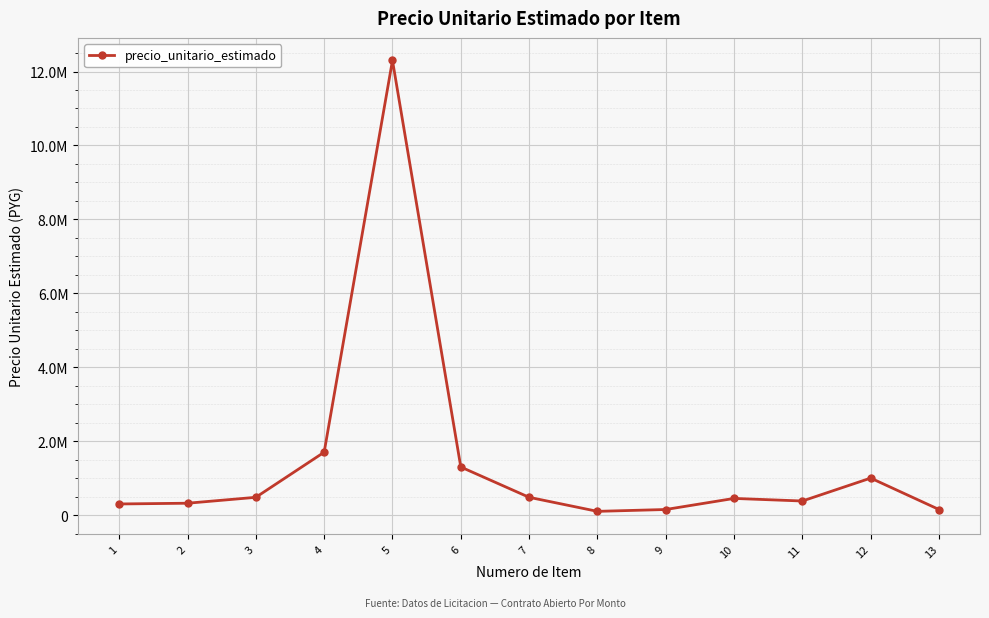

Is it true that the value at 3 is 480000?

True